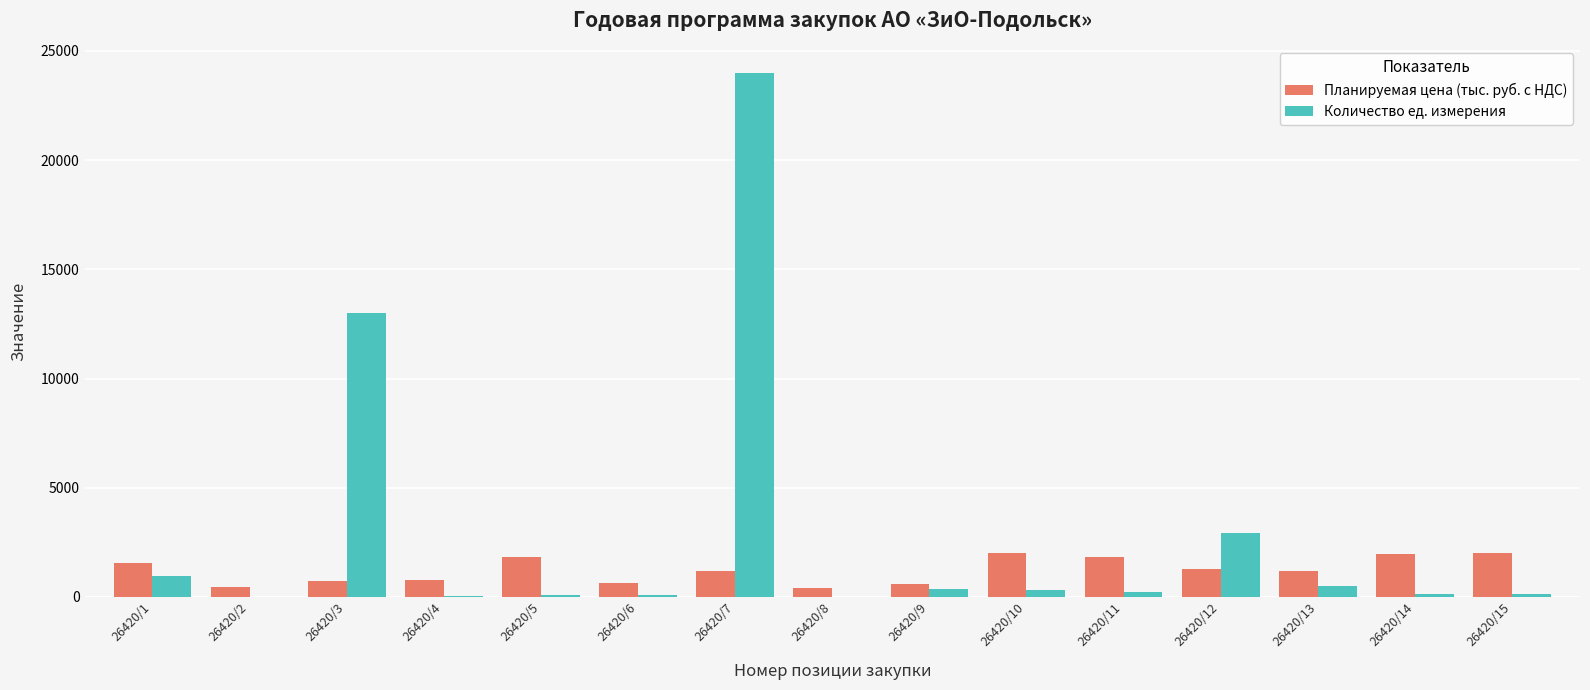

What is the difference between the Планируемая цена (тыс. руб. с НДС) values at 26420/8 and 26420/12?

874.7